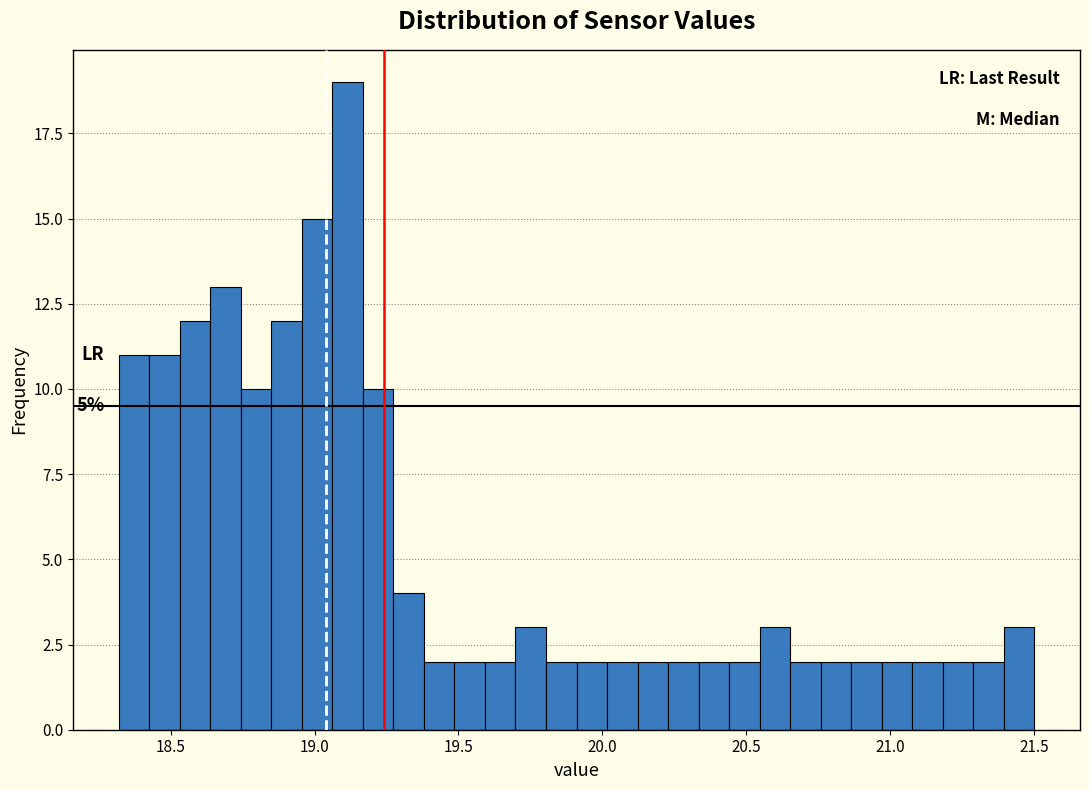

Read against the x-axis, roughly where is the centre of the tallest bar?

19.10